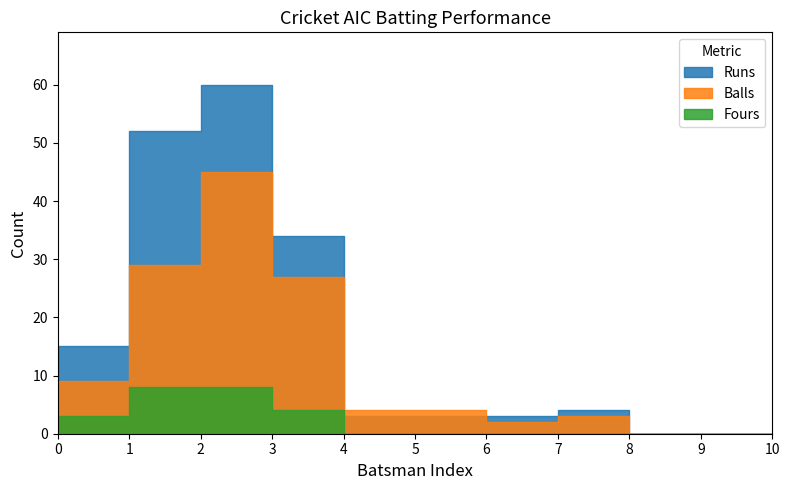

True or false: Runs and Fours cross at least once.

False